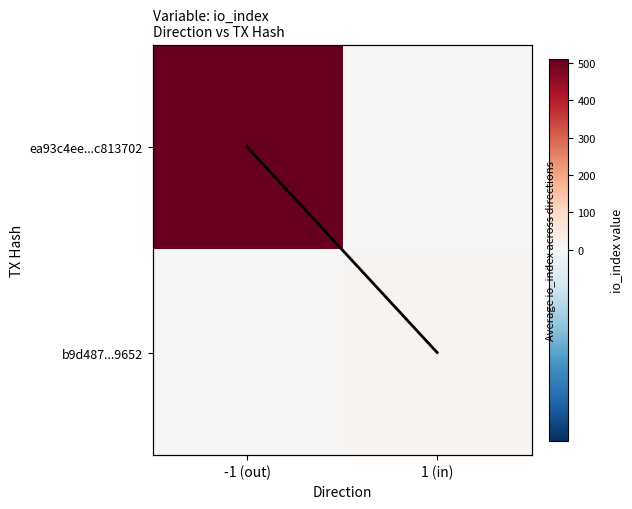

Rank the series by their maximum value, from lowest to highest.

trend, b9d487...9652, ea93c4ee...c813702